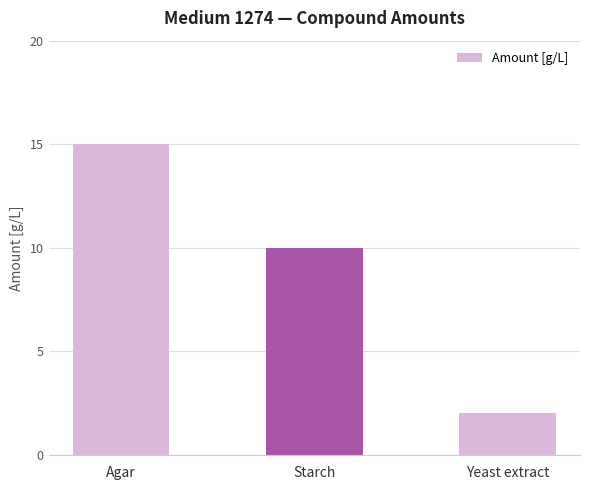

What is the average value?

9